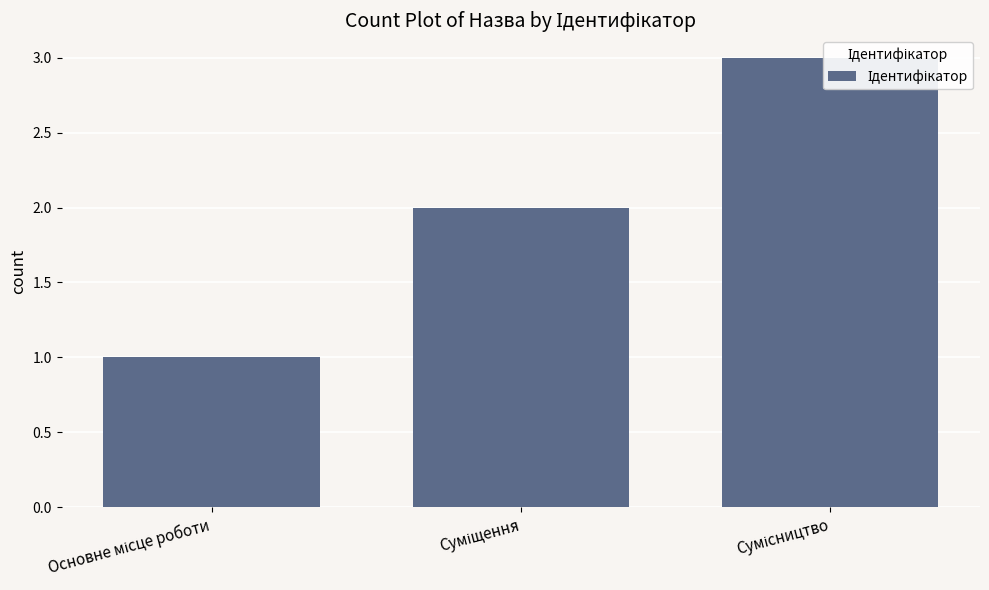

What is the sum of all values?

6